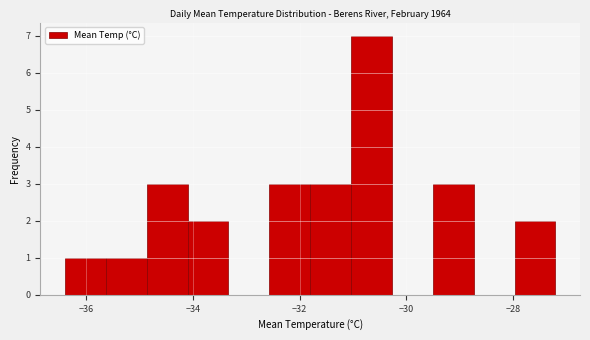

Around what value on the x-axis is the tallest bar? Give the approximate position of its centre, as read against the axis.

-30.6